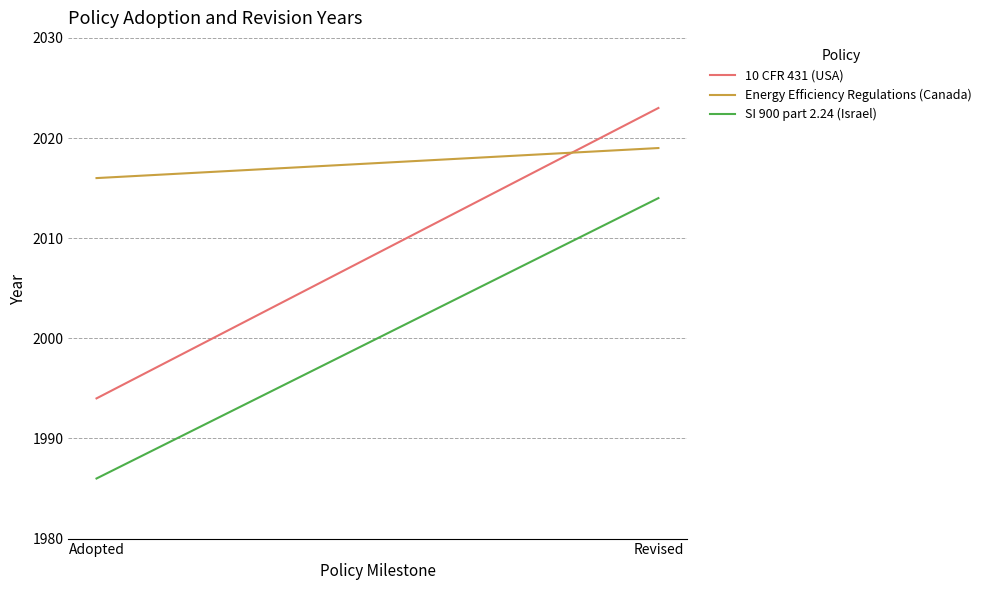

List the labels in order of Energy Efficiency Regulations (Canada) value, smallest first.

Adopted, Revised